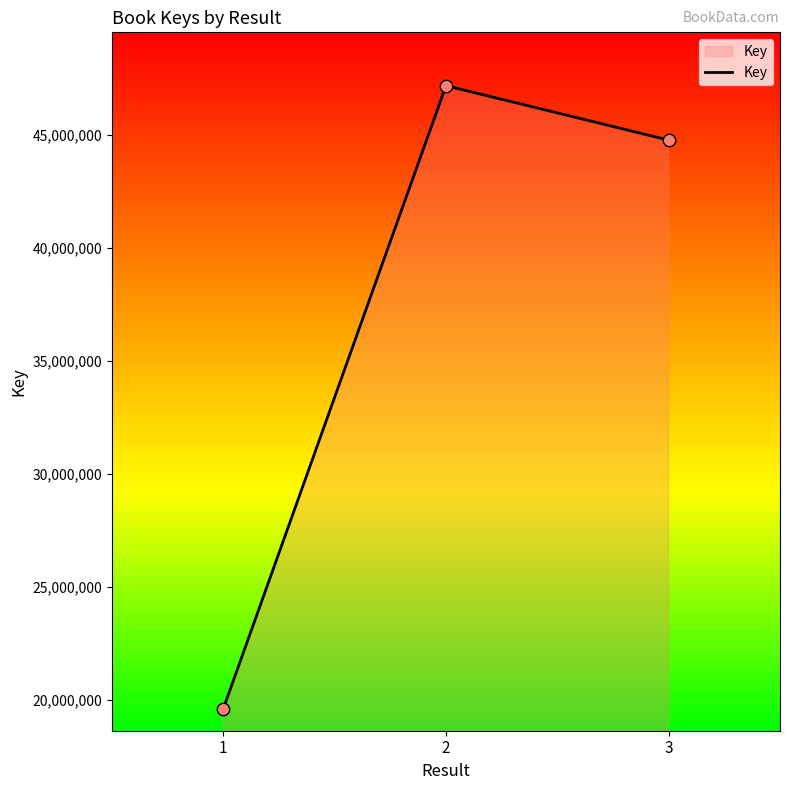

What is the change in value from 1 to 2?

+27560807